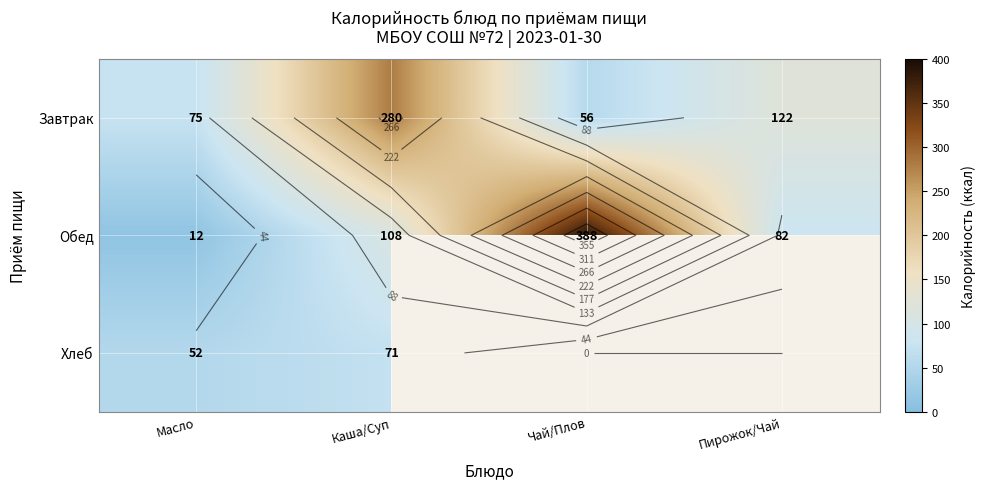

At which label does Завтрак first exceed 122?

Каша/Суп